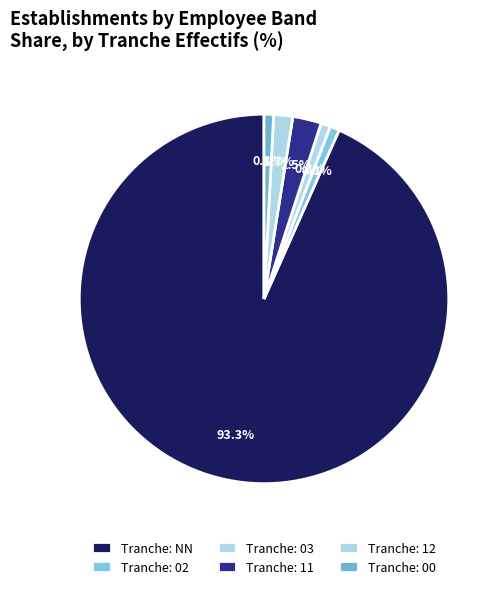

How many slices are in this pie chart?

6